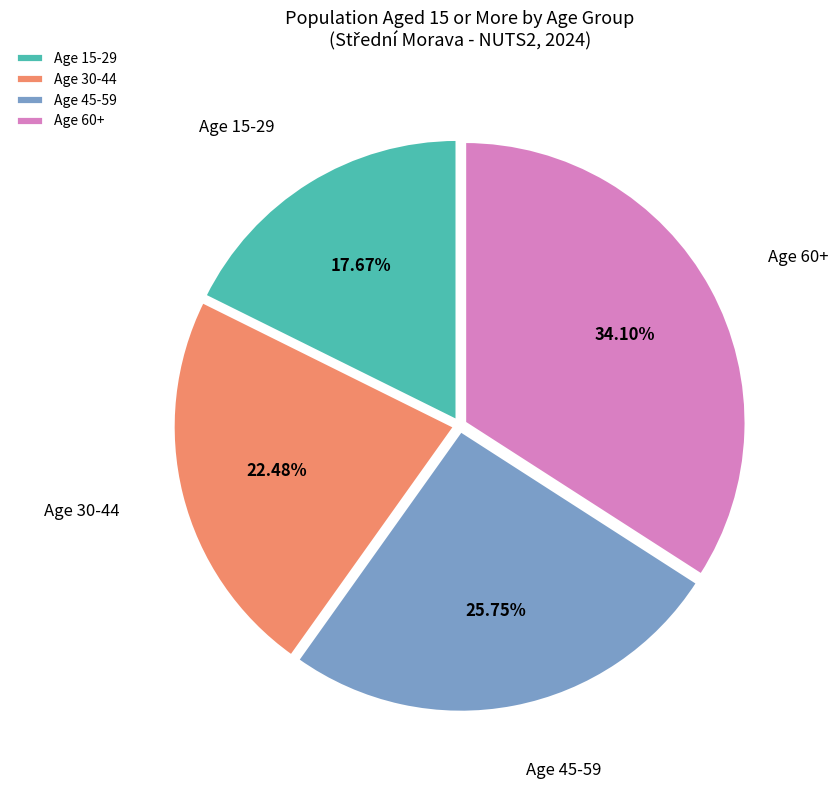

Which slice is the smallest?

Age 15-29